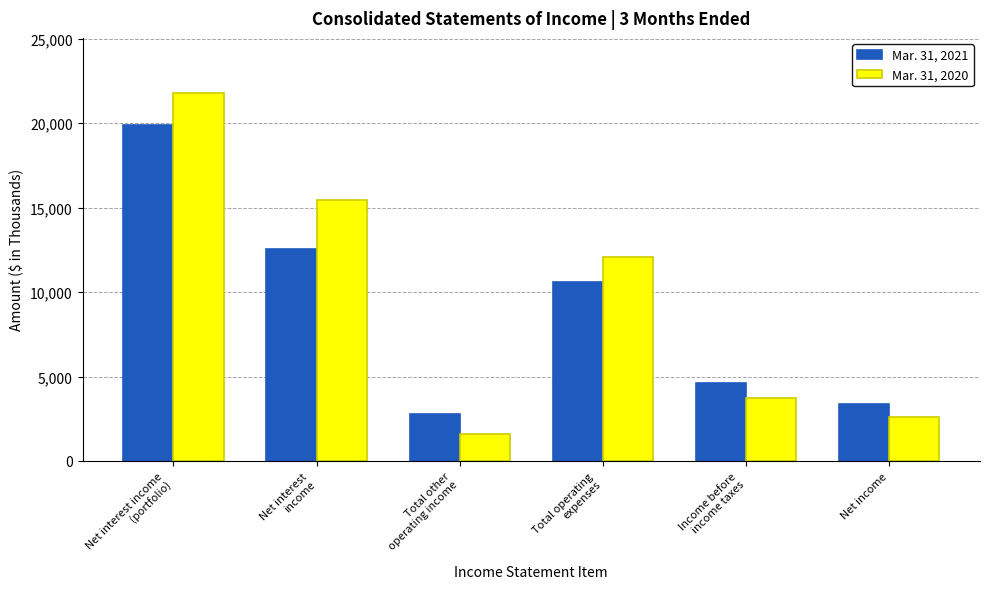

How many distinct data groups are displayed?

2